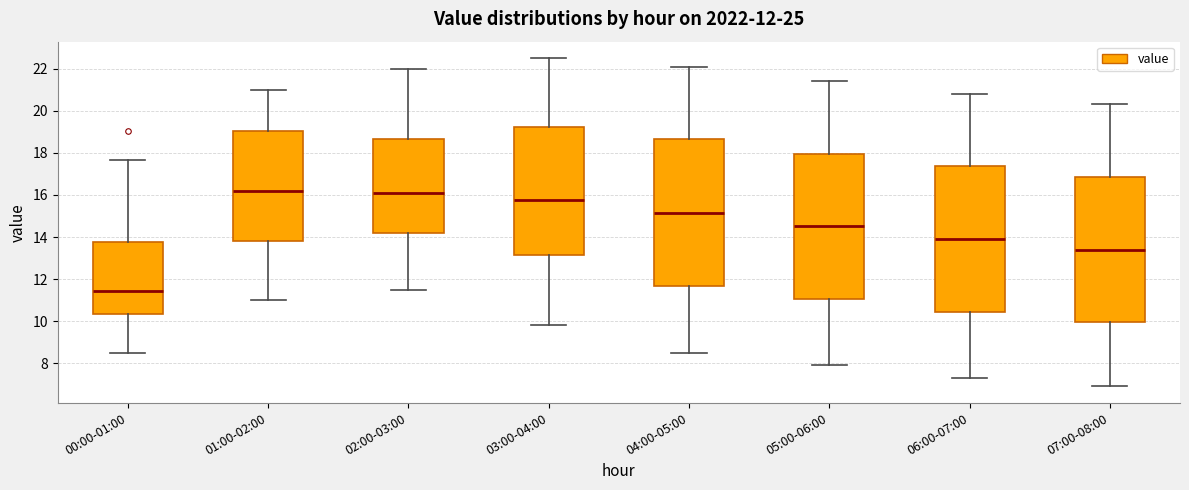

Which box has the lowest median line?

00:00-01:00